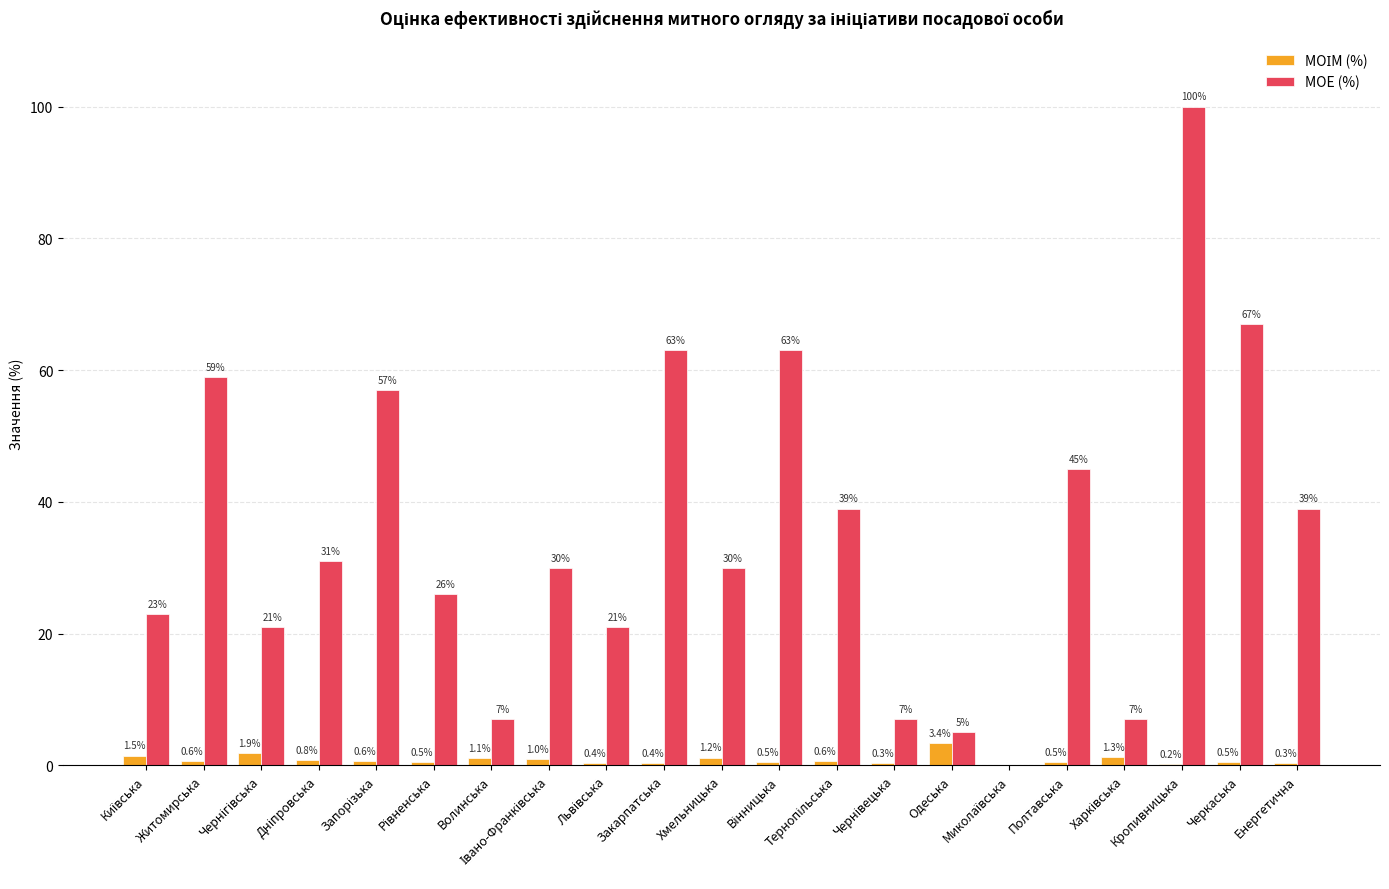

Between Полтавська and Енергетична, which series saw the biggest shift?

МОЕ (%)